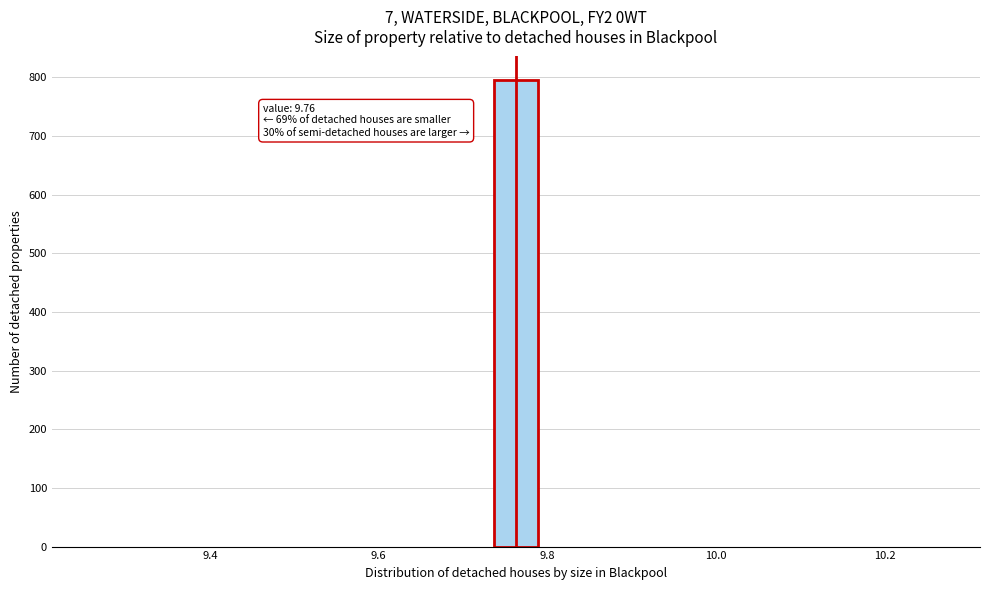

Read against the x-axis, roughly where is the centre of the tallest bar?

9.76